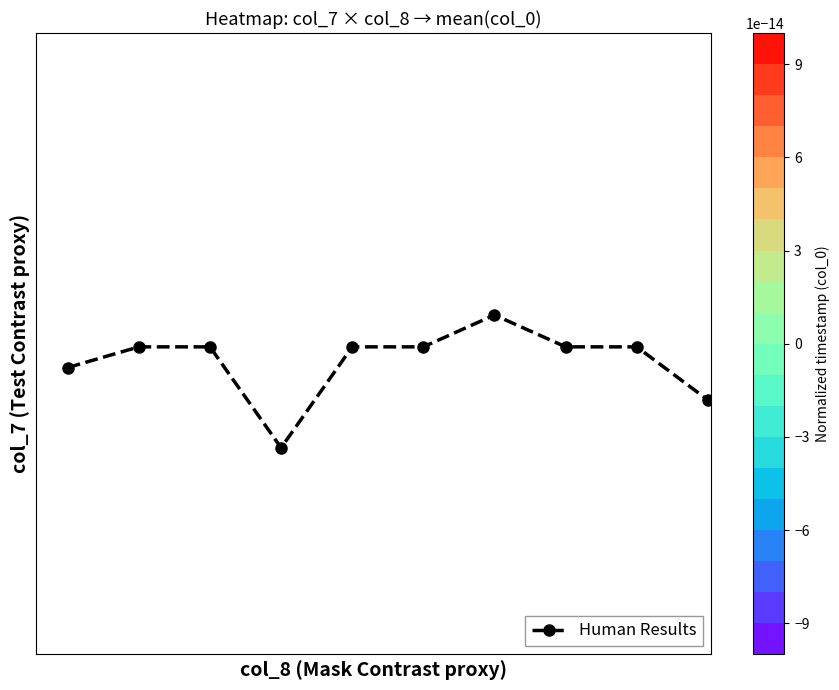

What is the difference between the maximum and minimum values?

21.2